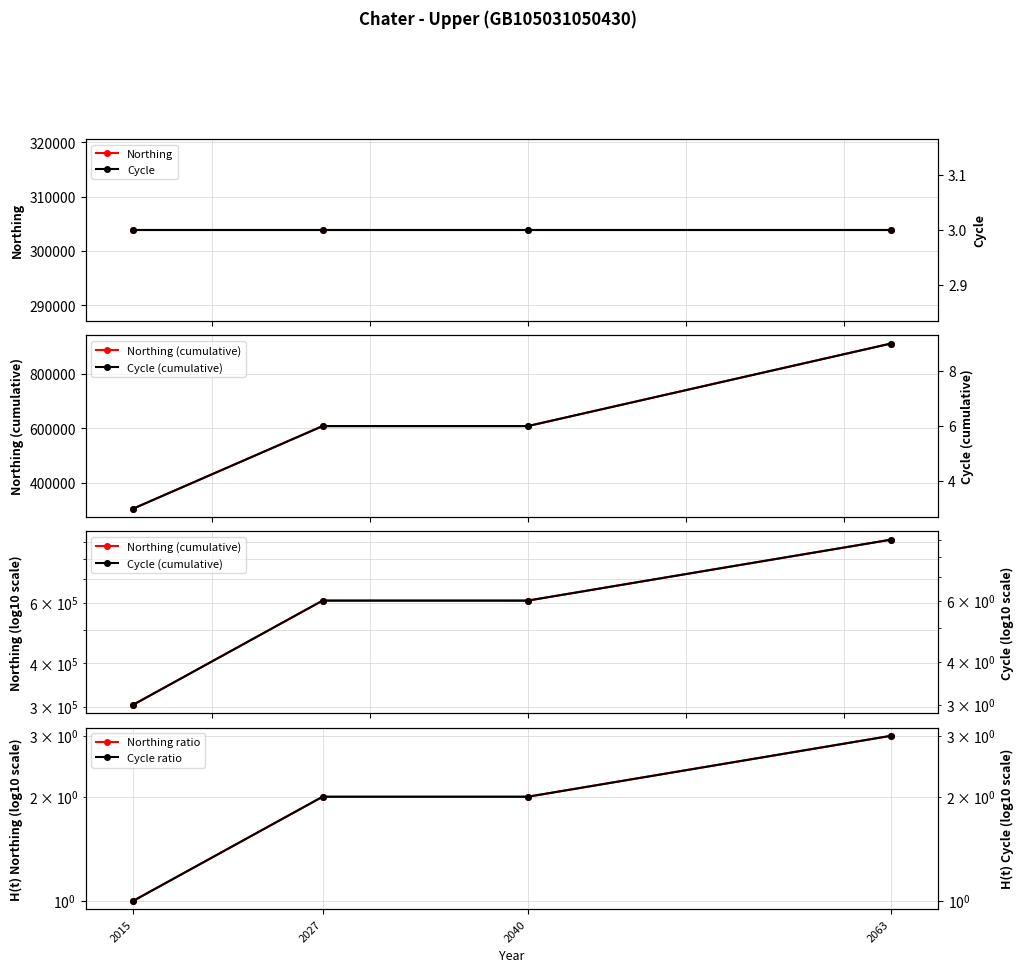

What is the maximum value for Cycle ratio?

3